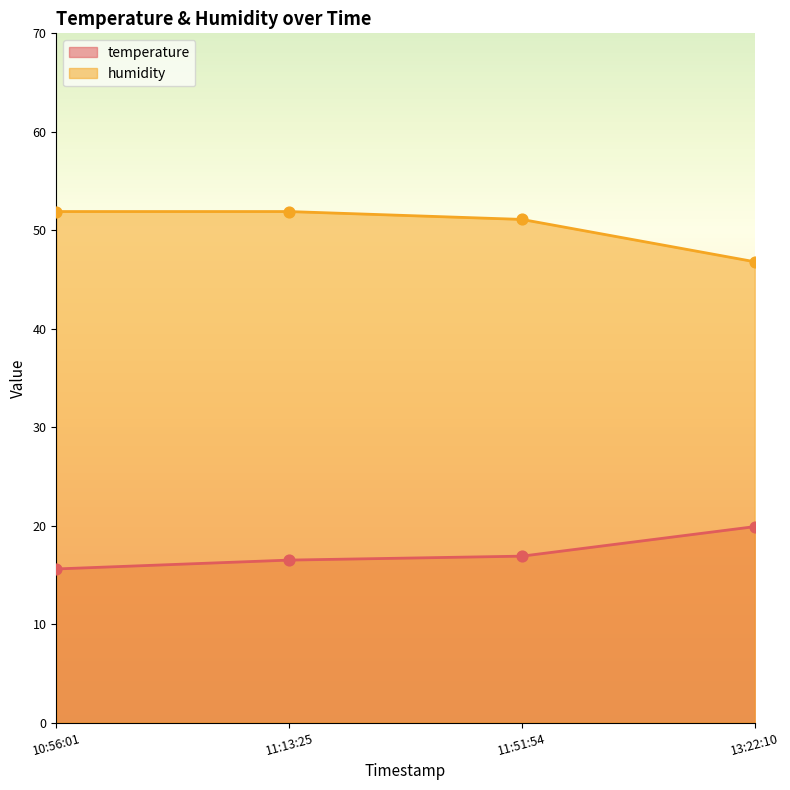

Which series contains the lowest Y value?

temperature